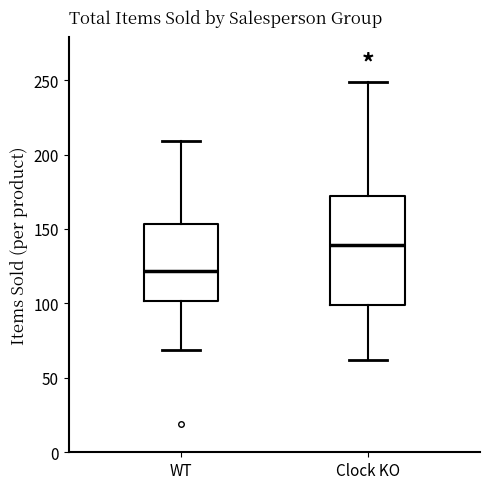

Comparing the boxes themselves (not the whiskers), which one is the tallest?

Clock KO